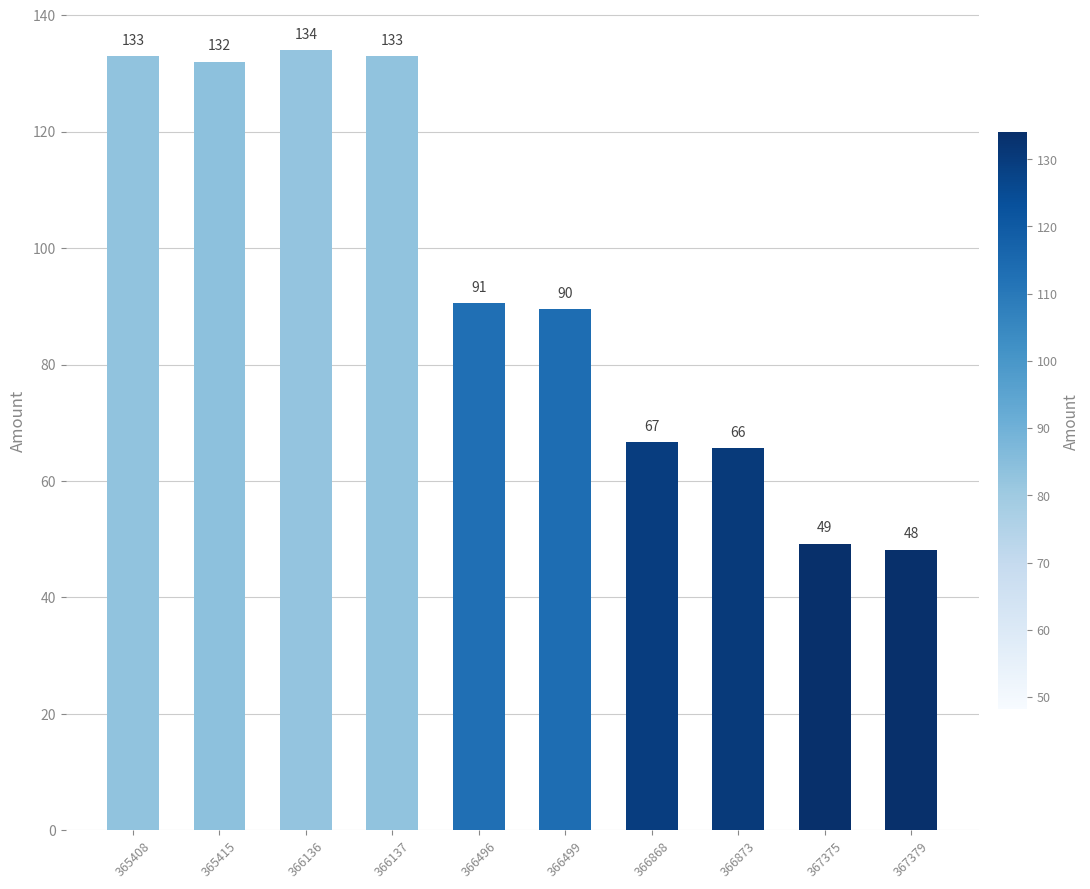

What is the sum of the values at 366136 and 366499?

223.5